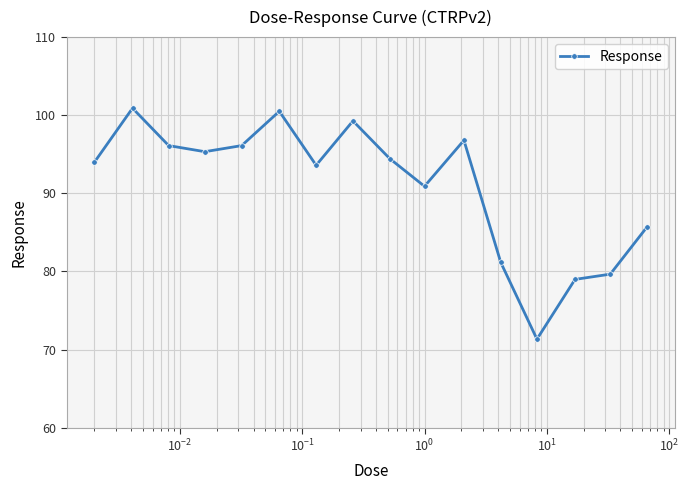

Does the chart display data point markers on the line(s)?

Yes